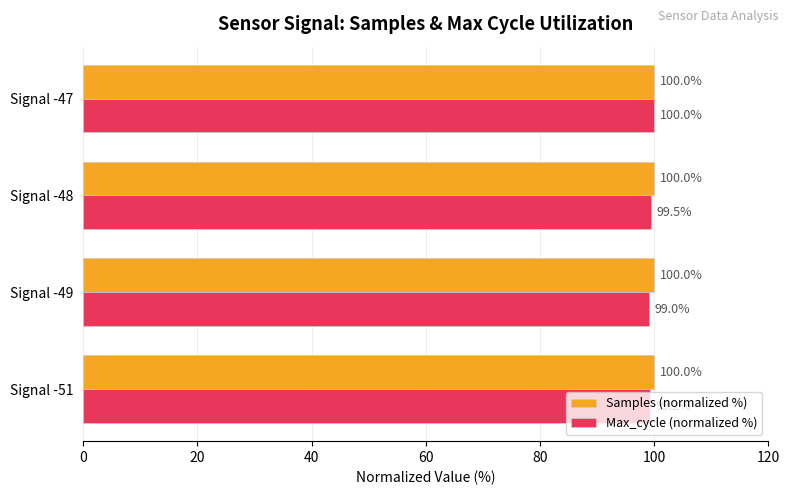

What are all the series names shown in the legend?

Samples (normalized %), Max_cycle (normalized %)